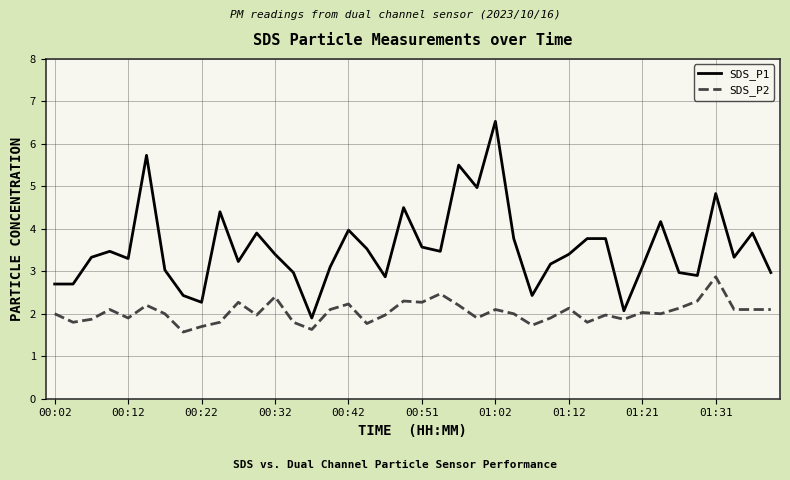

Count the number of data series in this chart.

2